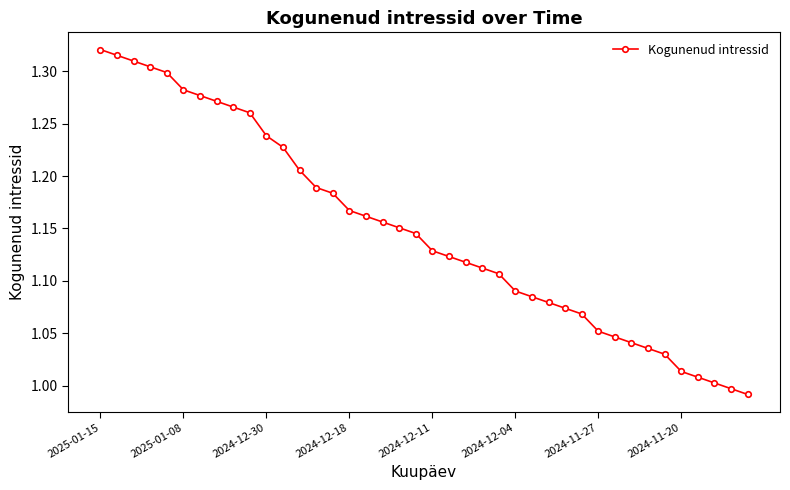

What is the difference between the second highest and second lowest values?

0.3